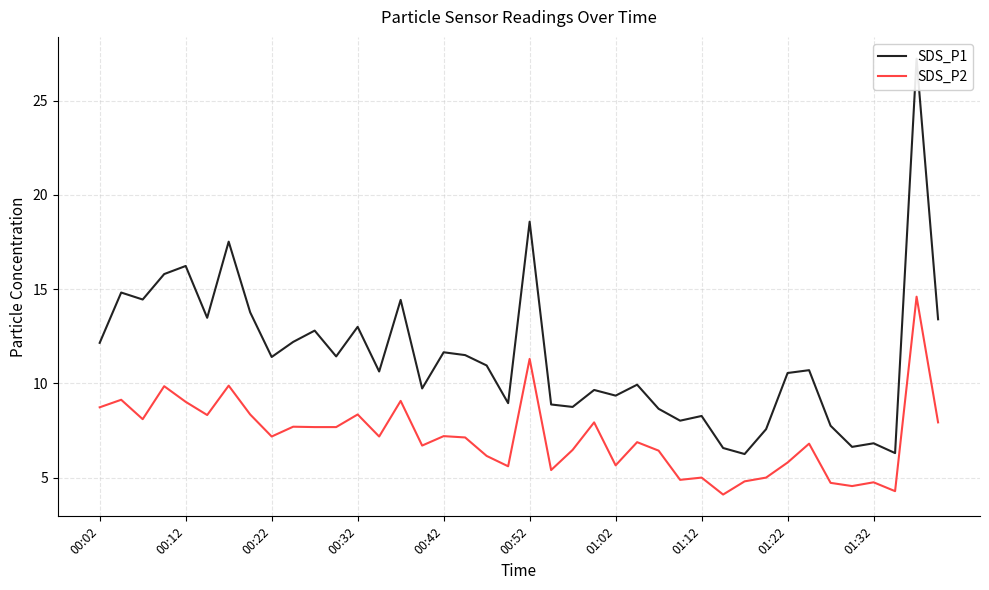

Is it true that SDS_P1 equals 8.9 at 19?

True